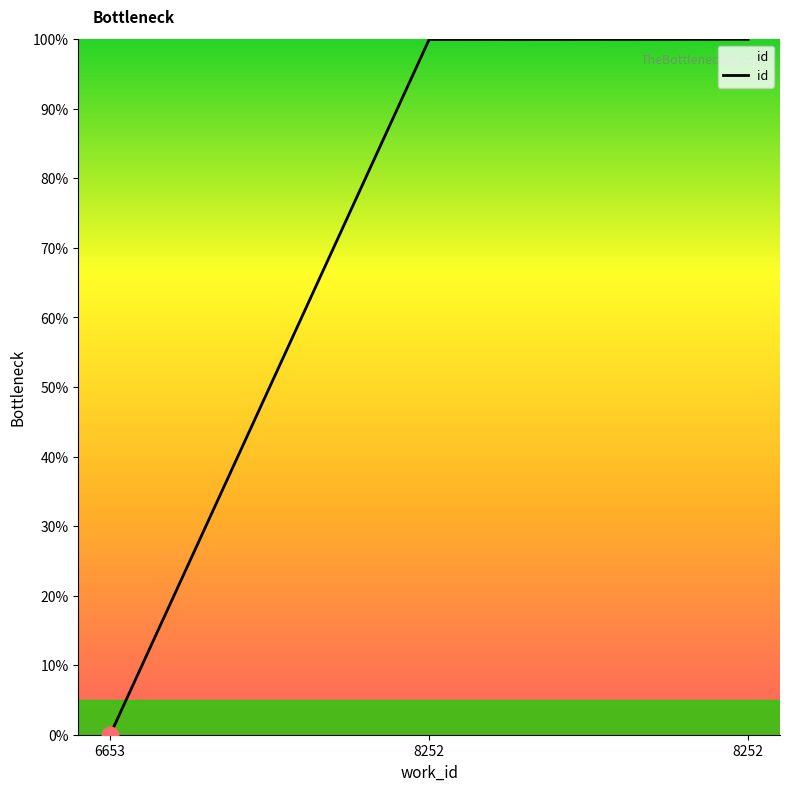

How many distinct data groups are displayed?

1